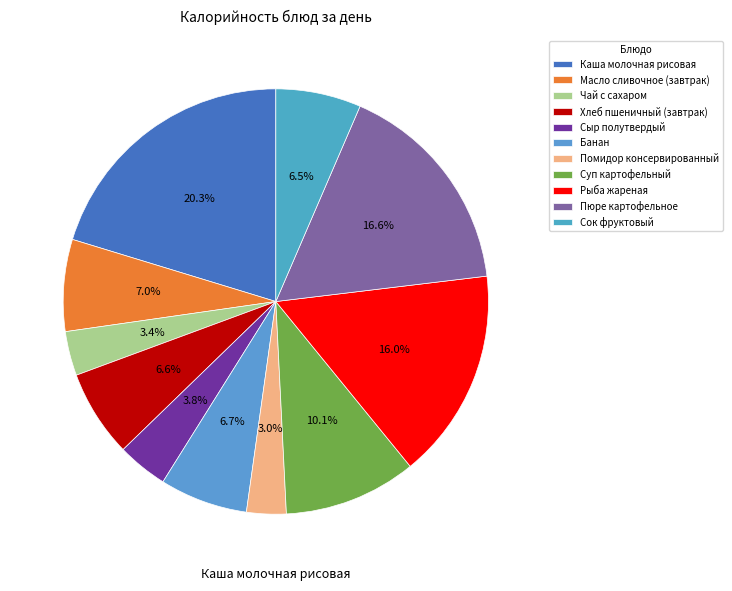

How many slices are in this pie chart?

11